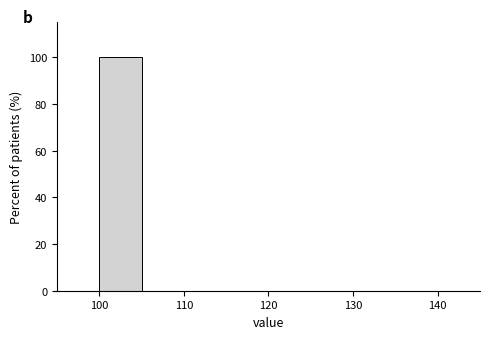

Reading left to right, list every bar in this chart as the range it spans on the x-axis followed by its height. The values are not printed on the chart, so give them approximately, as read against the axis.

95 to 100: 0
100 to 105: 100
105 to 110: 0
110 to 115: 0
115 to 120: 0
120 to 125: 0
125 to 130: 0
130 to 135: 0
135 to 140: 0
140 to 145: 0